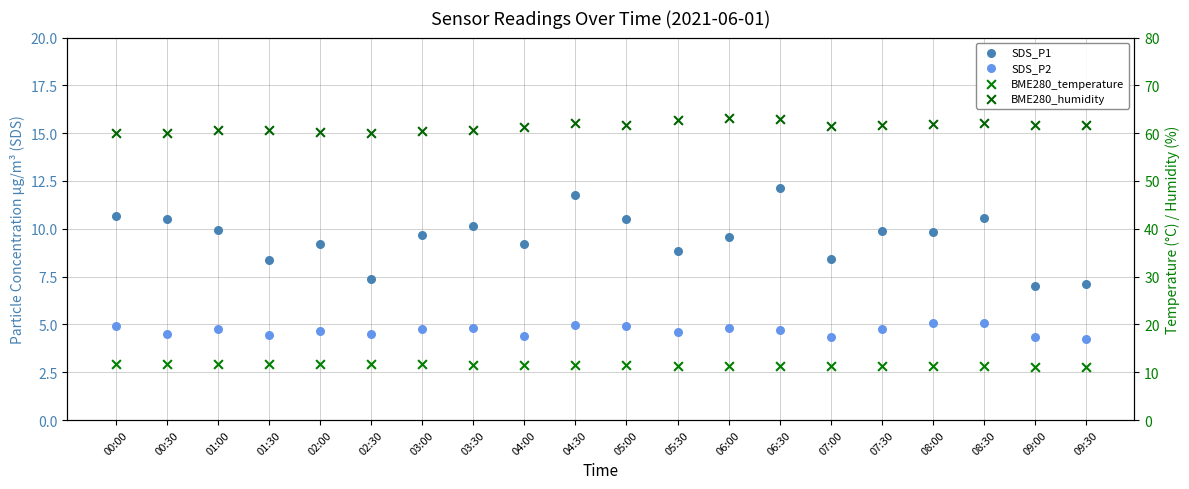

Which series has the largest total across all categories?

BME280_humidity